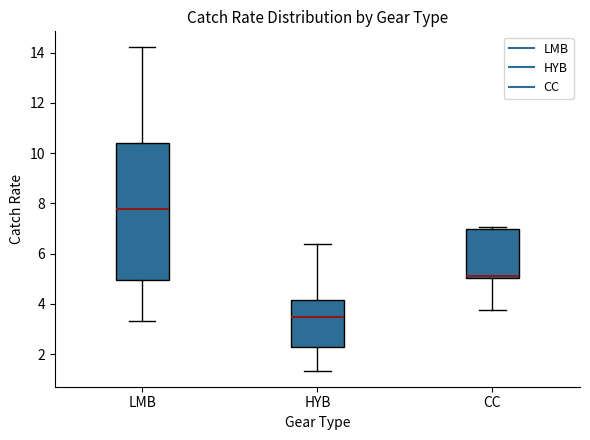

Which box's median line is the highest?

LMB